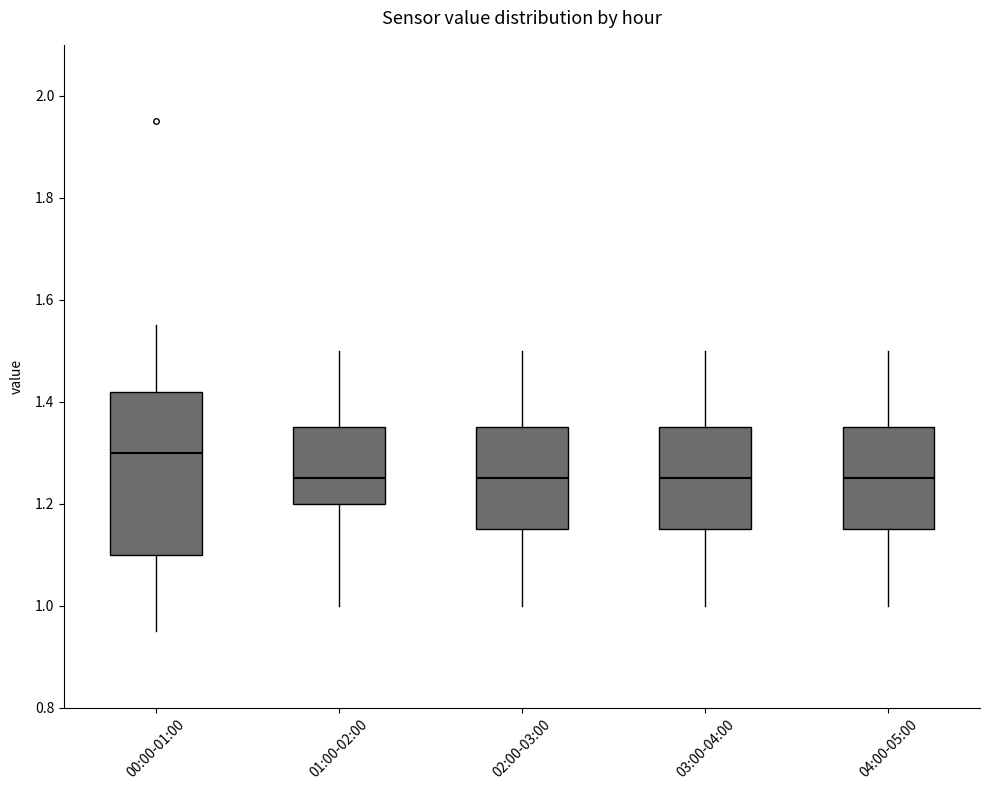

Which box is the tallest, from its lower edge to its upper edge?

00:00-01:00